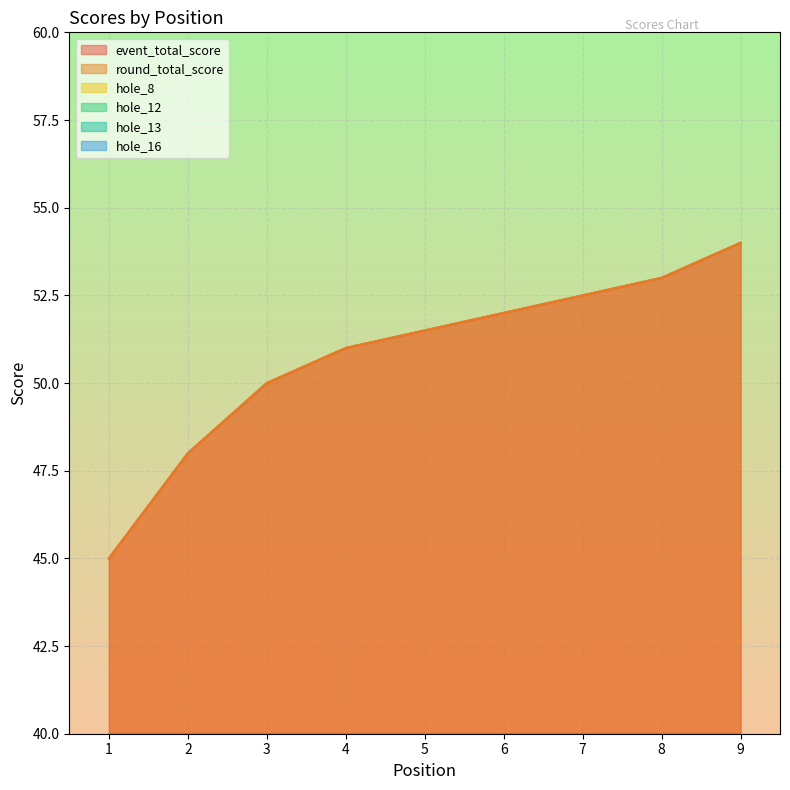

True or false: hole_16 and hole_13 intersect in this chart.

False